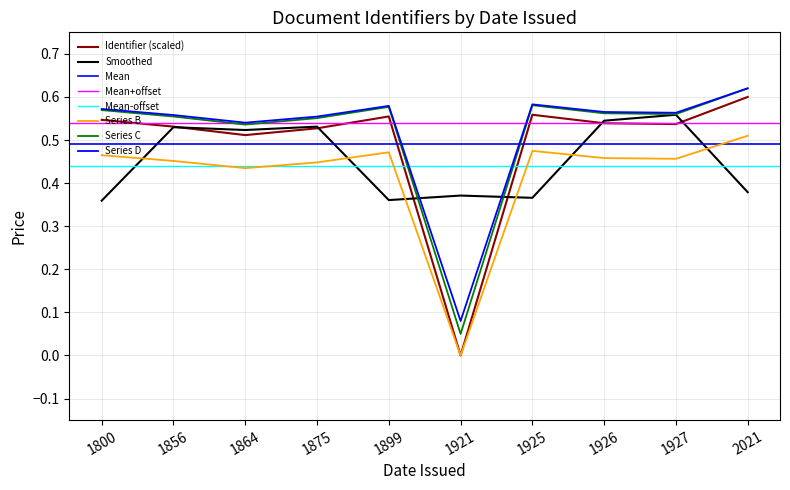

The value at 1921 is -0.3. True or false?

False